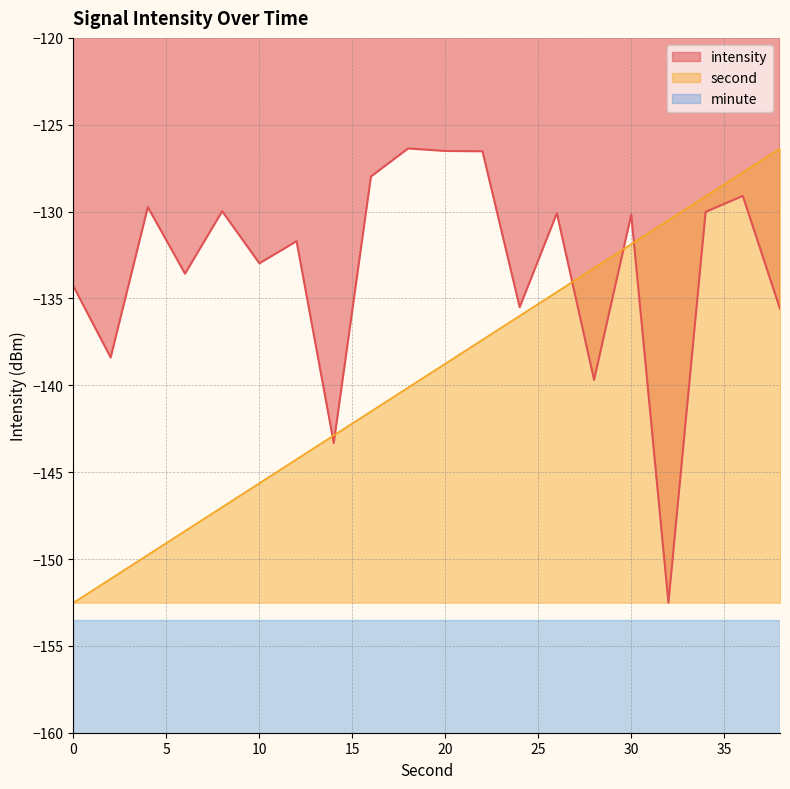

What is the difference between the maximum and minimum values in the intensity series?

26.1